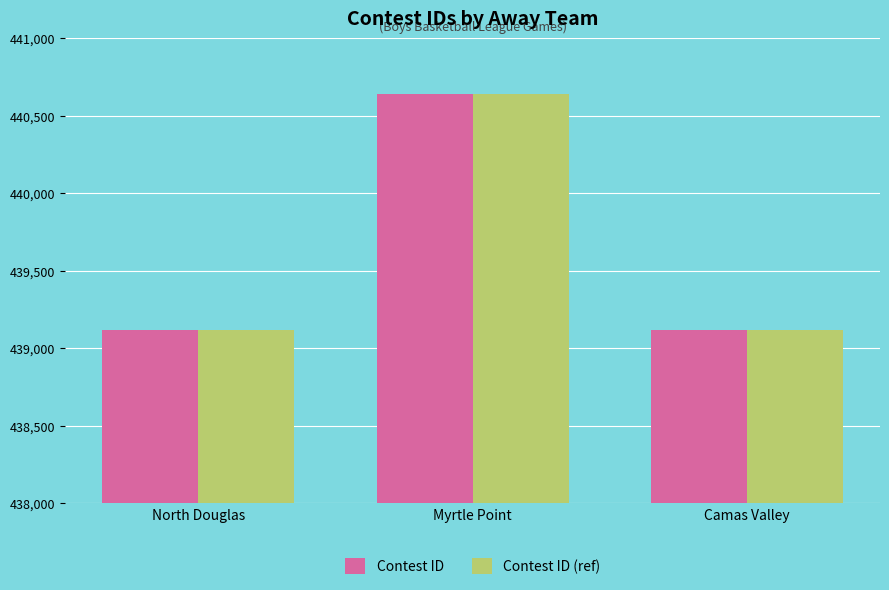

How many data points does each series have?

3